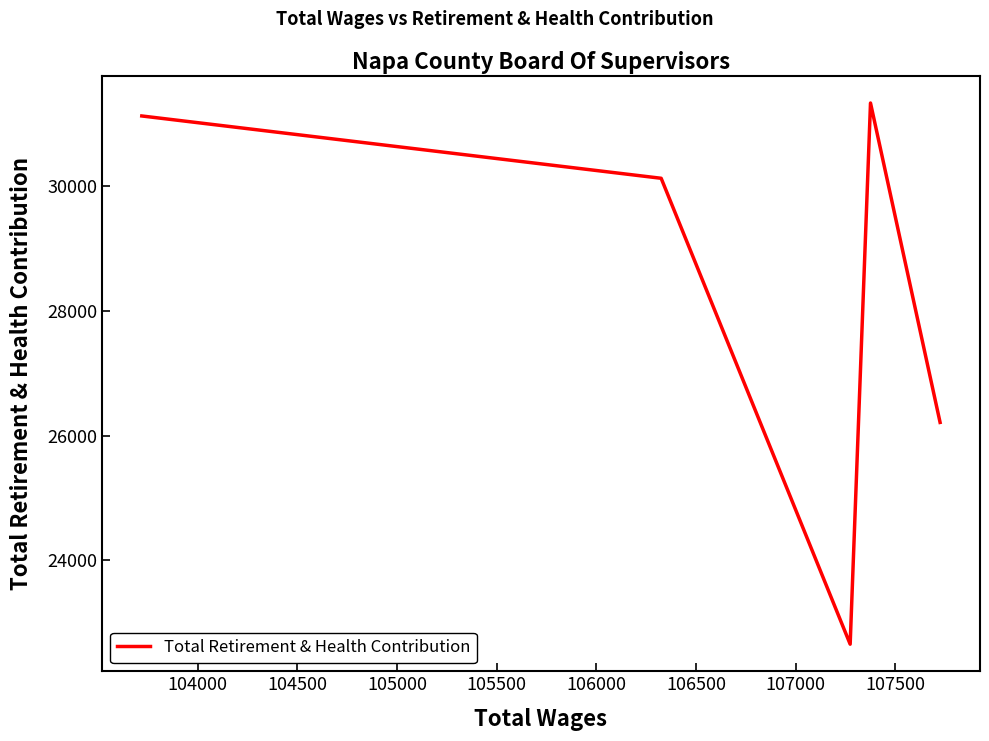

What is the difference between the maximum and minimum values?

8685